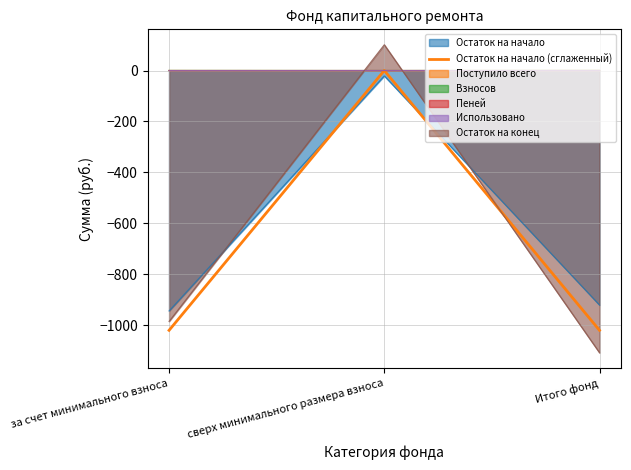

True or false: the data shows -1020.6 at за счет минимального взноса.

True